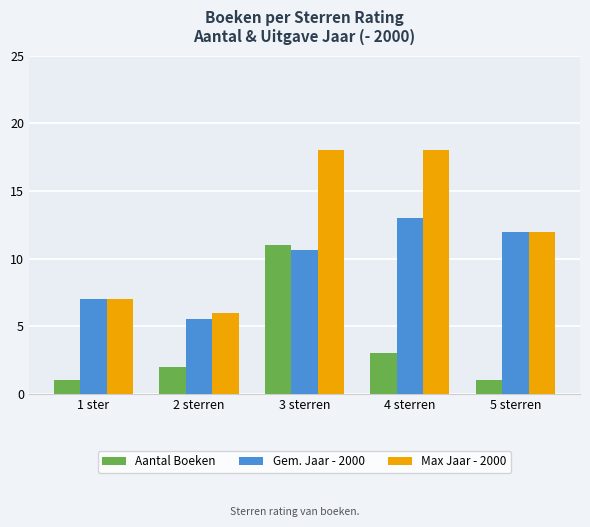

Reading left to right, extract all data points from this chart.

Aantal Boeken: 1.0	2.0	11.0	3.0	1.0
Gem. Jaar - 2000: 7.0	5.5	10.6	13.0	12.0
Max Jaar - 2000: 7.0	6.0	18.0	18.0	12.0